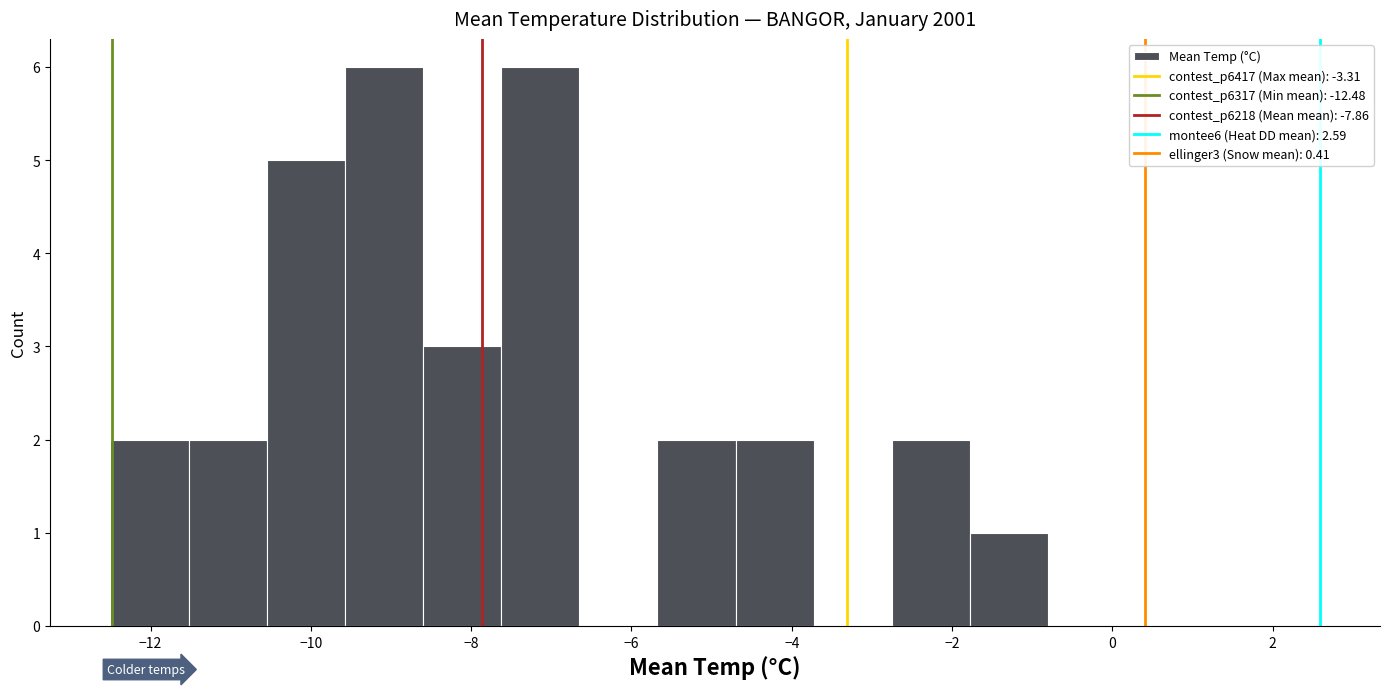

Reading left to right, transcribe this chart: for each bar, give the range it covers on the x-axis and its height. Neither the bar edges nor the heights are printed on the chart, so give them approximately, as read against the axes.

-12.4 to -11.6: 2
-11.6 to -10.6: 2
-10.6 to -9.6: 5
-9.6 to -8.6: 6
-8.6 to -7.6: 3
-7.6 to -6.6: 6
-6.6 to -5.6: 0
-5.6 to -4.6: 2
-4.6 to -3.8: 2
-3.8 to -2.8: 0
-2.8 to -1.8: 2
-1.8 to -0.8: 1